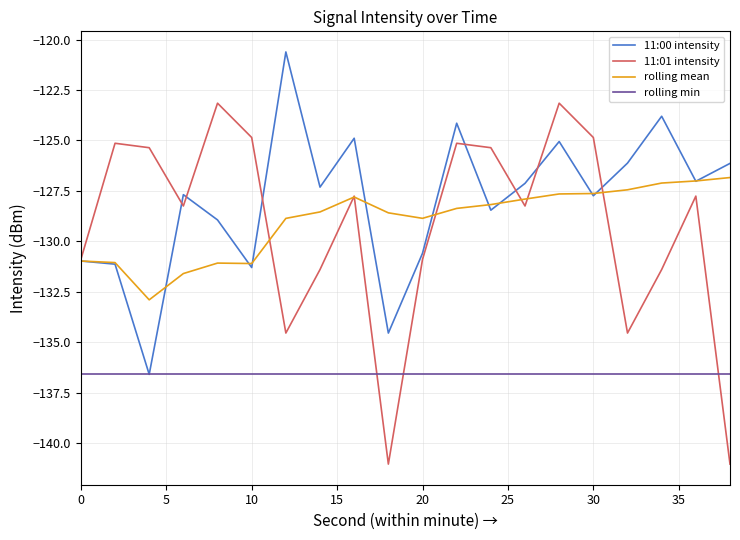

What is the minimum value shown in the chart?

-141.0